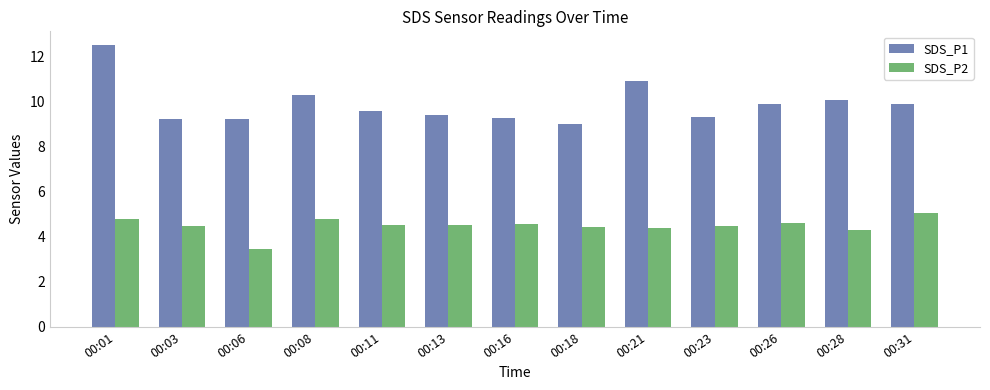

What is the value of the SDS_P2 bar at the 2nd from the left?

4.5